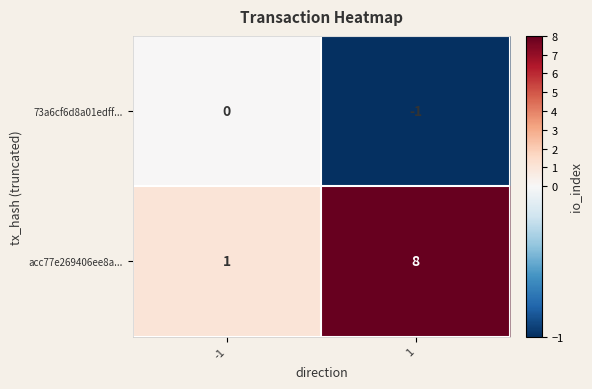

Rank the series by their average value, from highest to lowest.

acc77e269406ee8a..., 73a6cf6d8a01edff...